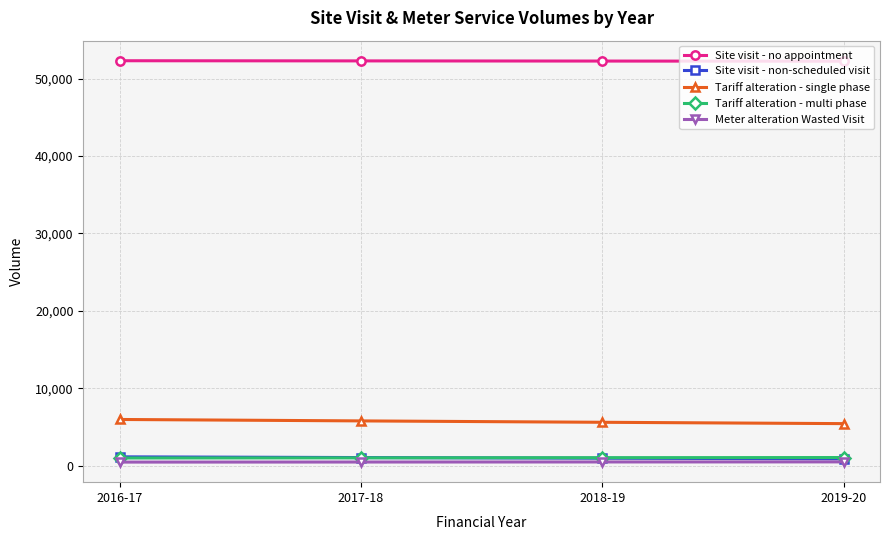

What are all the series names shown in the legend?

Site visit - no appointment, Site visit - non-scheduled visit, Tariff alteration - single phase, Tariff alteration - multi phase, Meter alteration Wasted Visit